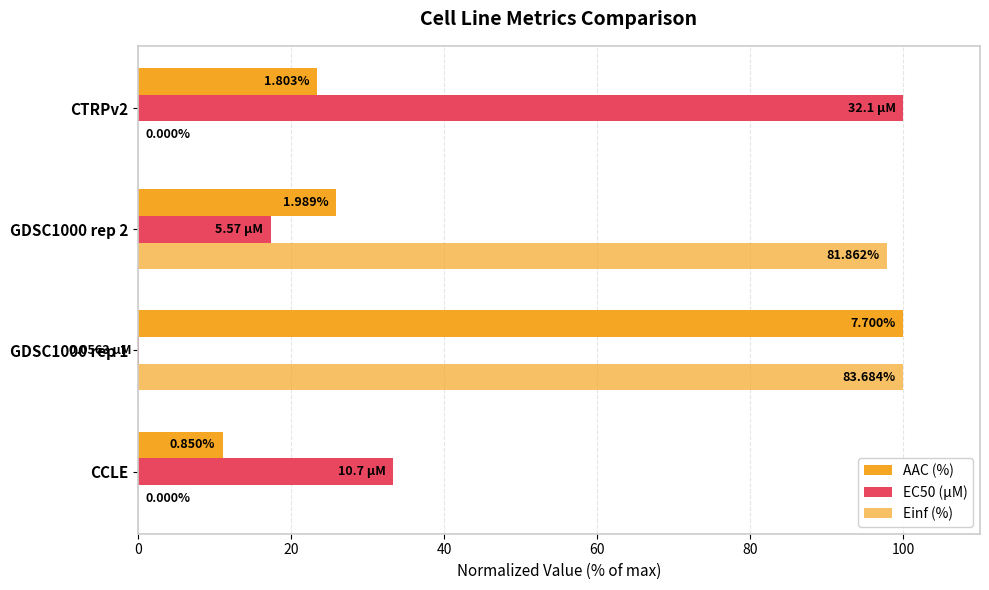

What is the value of the Einf (%) bar at the 2nd from the left?

100.0